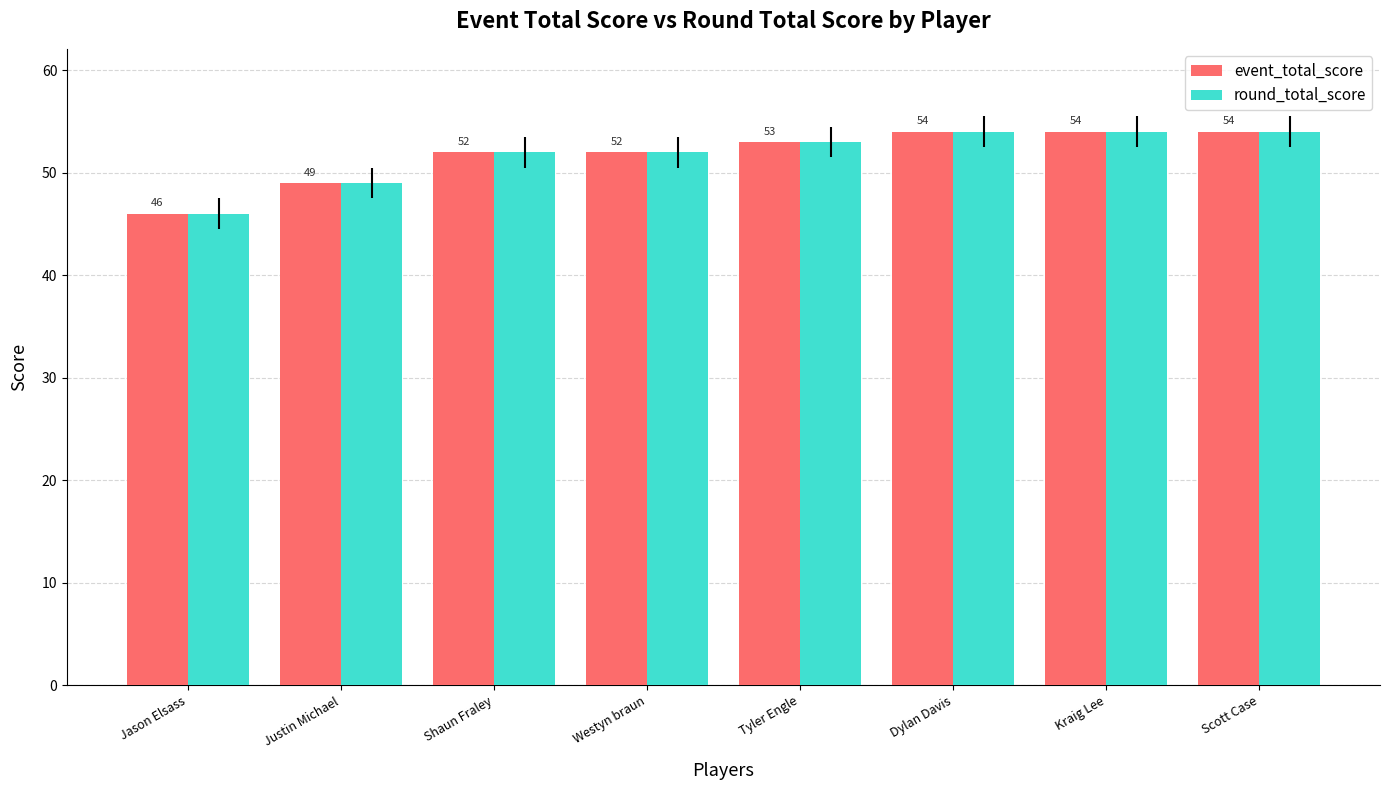

What is the highest value of the round_total_score series?

54